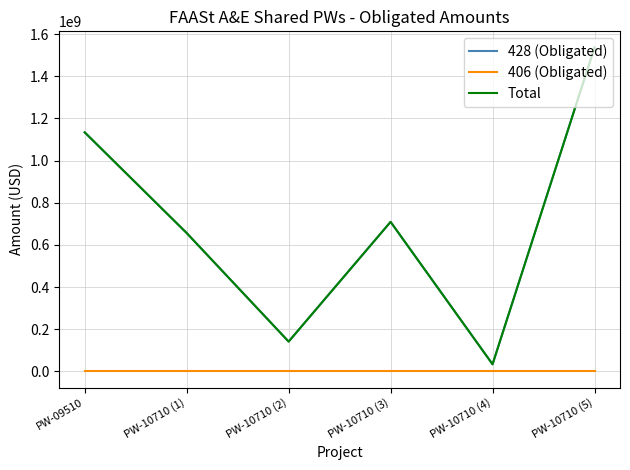

Does the chart have visible grid lines?

Yes